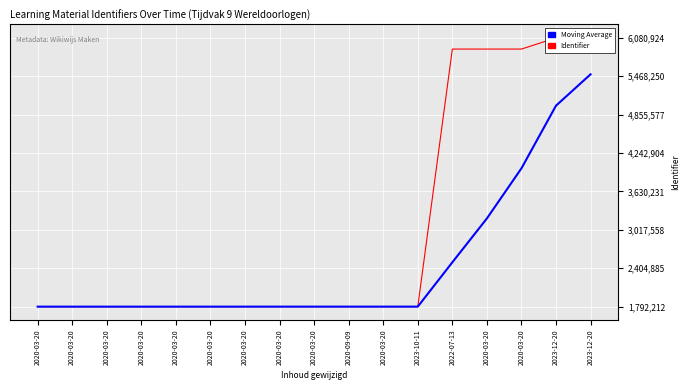

At which category is the sum across all series the highest?

2023-12-20